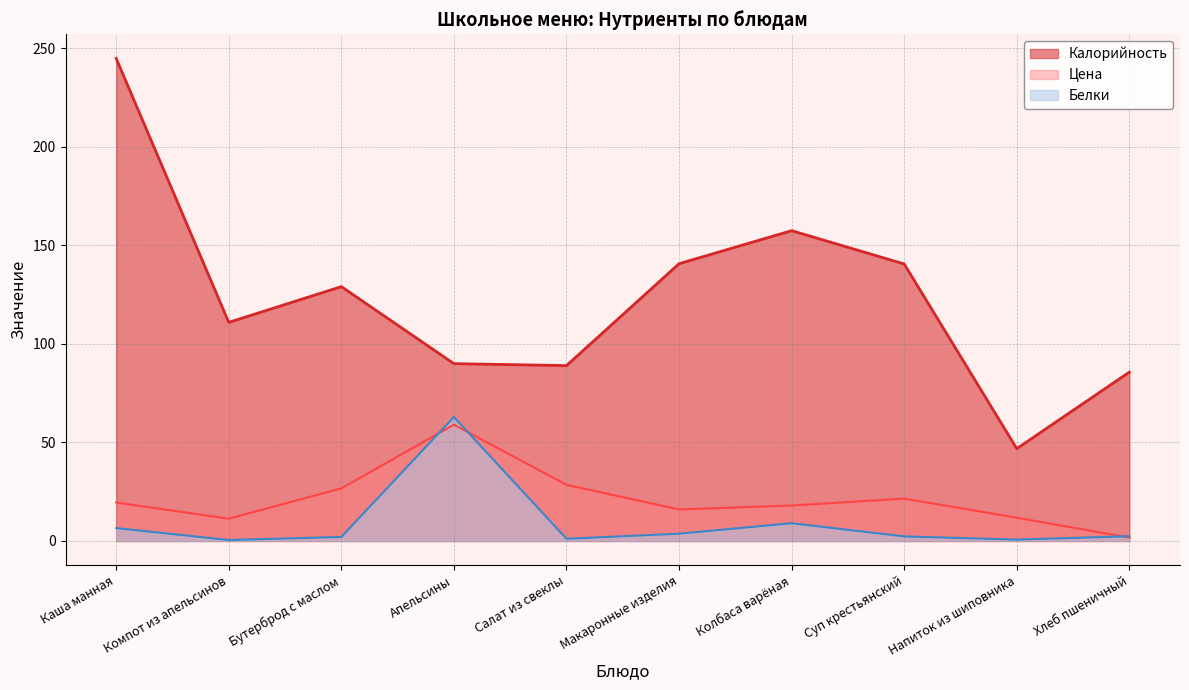

What is the approximate value of Калорийность at Апельсины?

90.0